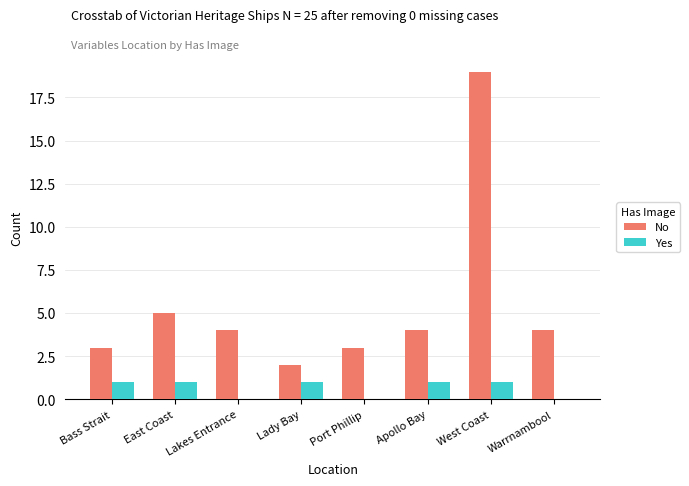

What is the average value of the No series?

6